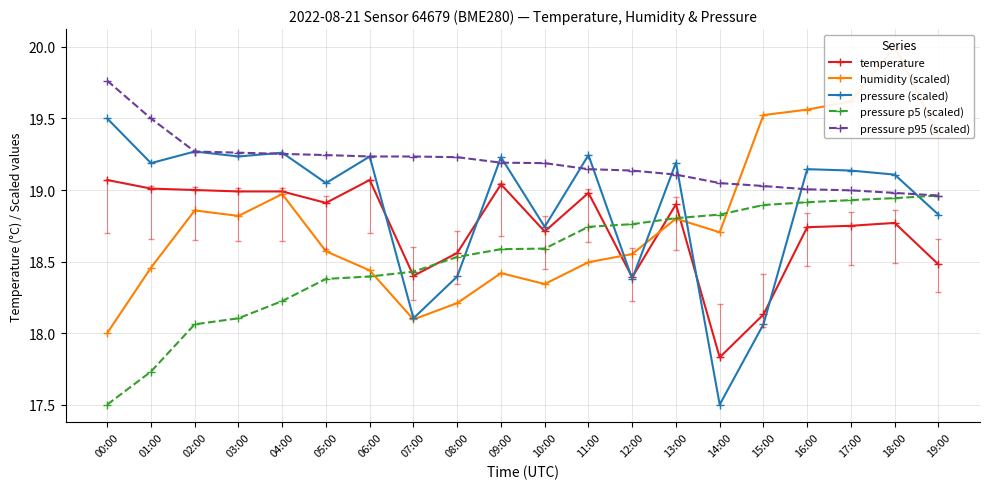

In humidity (scaled), how many points are higher than both neighbors (excluding endpoints)?

5